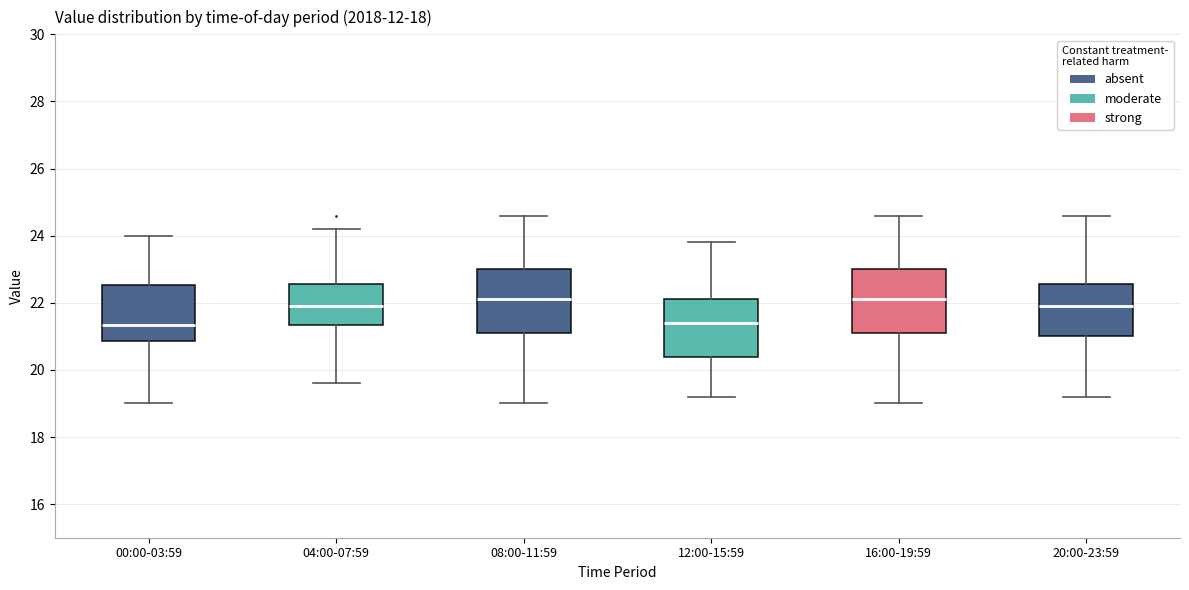

Reading left to right, transcribe this box plot: for each box, give where its median line is, the range the box spans, and where its two whiskers end, as read against the y-axis. The values are not printed on the chart, so give them approximately, as read against the axis.

00:00-03:59: median 21.4, box 20.8 to 22.6, whiskers 19.0 to 24.0
04:00-07:59: median 22.0, box 21.4 to 22.6, whiskers 19.6 to 24.2
08:00-11:59: median 22.2, box 21.2 to 23.0, whiskers 19.0 to 24.6
12:00-15:59: median 21.4, box 20.4 to 22.2, whiskers 19.2 to 23.8
16:00-19:59: median 22.2, box 21.2 to 23.0, whiskers 19.0 to 24.6
20:00-23:59: median 22.0, box 21.0 to 22.6, whiskers 19.2 to 24.6